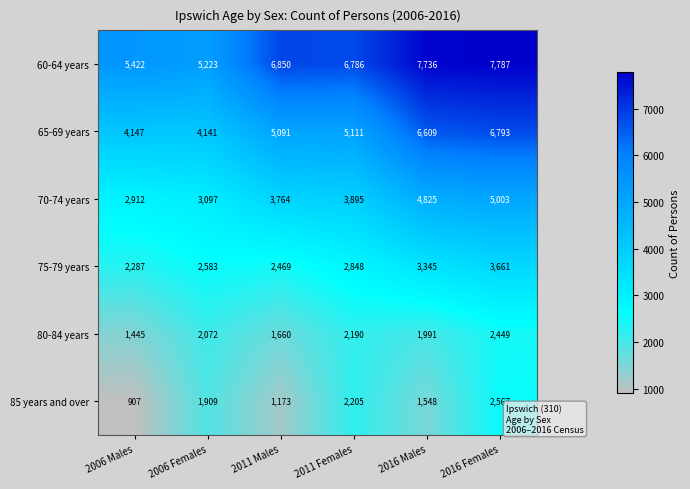

Which series has the largest range (max minus min)?

65-69 years